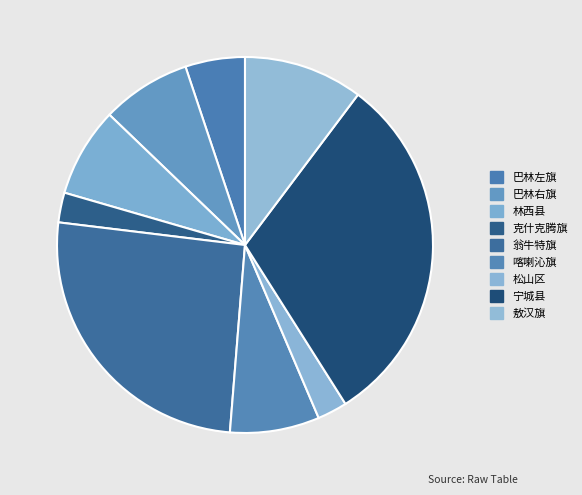

Rank the categories by value from lowest to highest.

克什克腾旗, 松山区, 巴林左旗, 巴林右旗, 林西县, 喀喇沁旗, 敖汉旗, 翁牛特旗, 宁城县